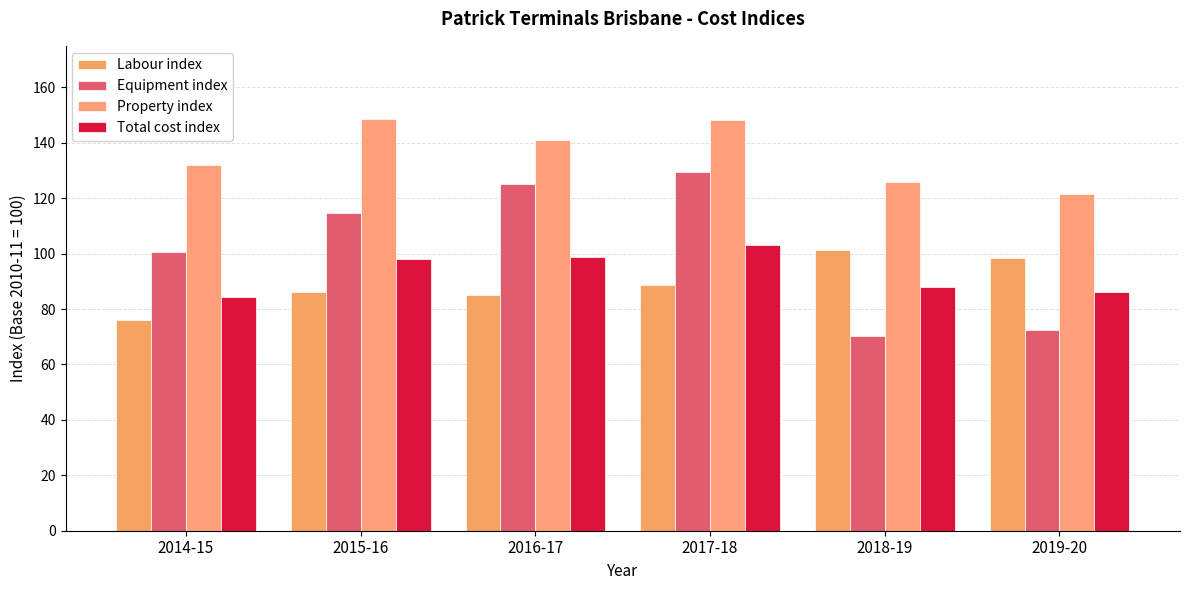

How many values in the Total cost index series exceed 98?

3